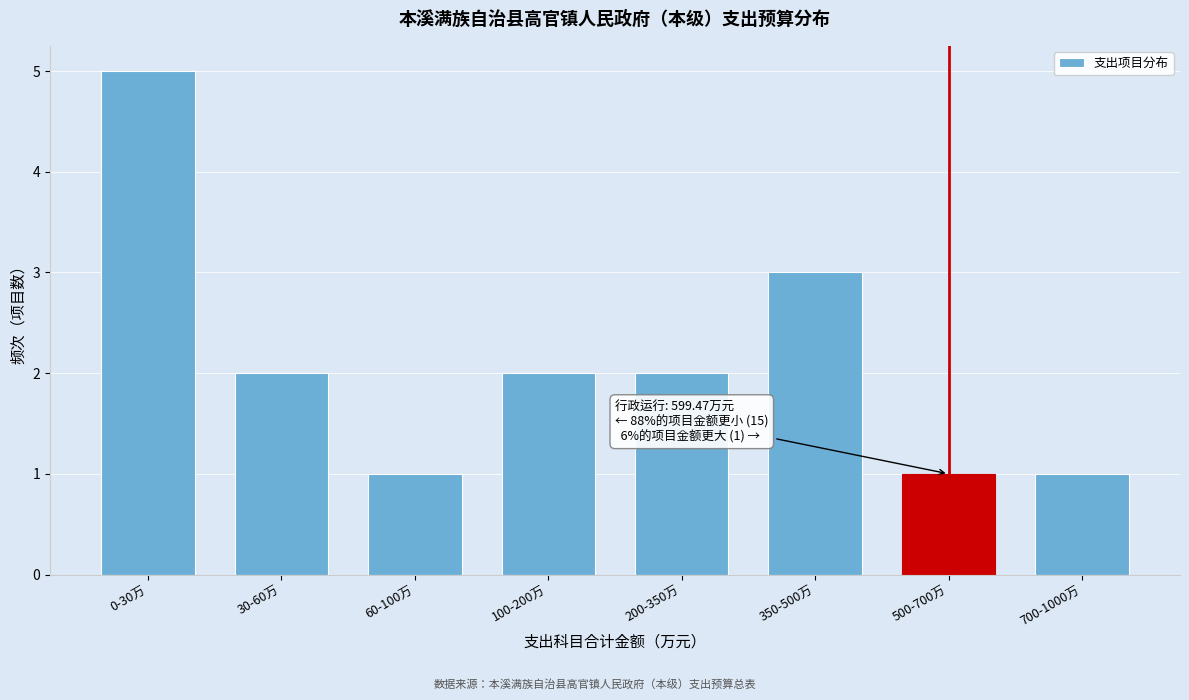

Reading left to right, transcribe all the data shown in this chart.

0-30万=5	30-60万=2	60-100万=1	100-200万=2	200-350万=2	350-500万=3	500-700万=1	700-1000万=1